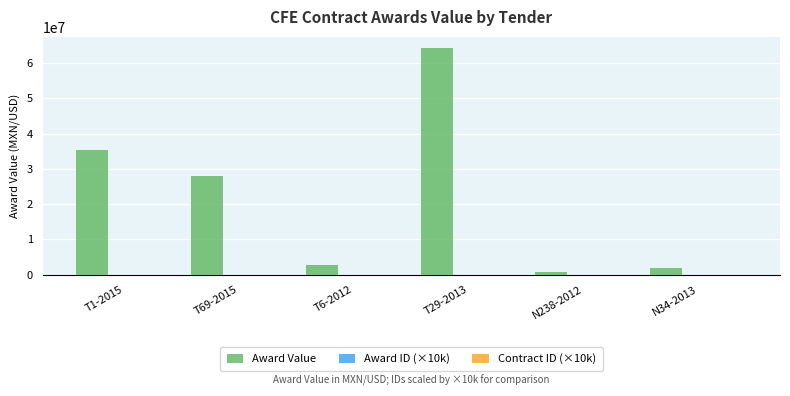

Between T6-2012 and T29-2013, which series saw the biggest shift?

Award Value